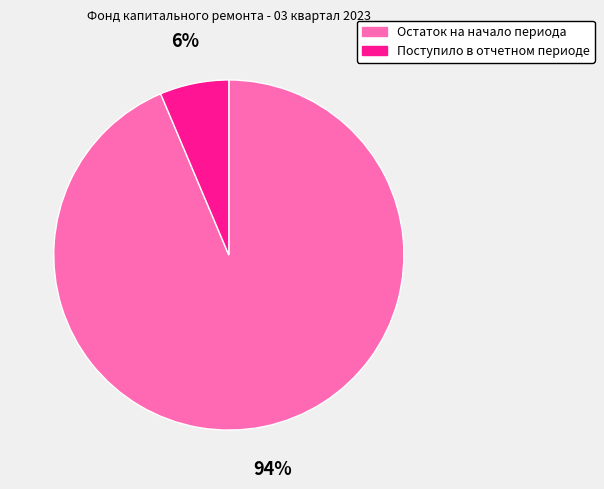

Is it true that Поступило в отчетном периоде is 1% of the pie?

False